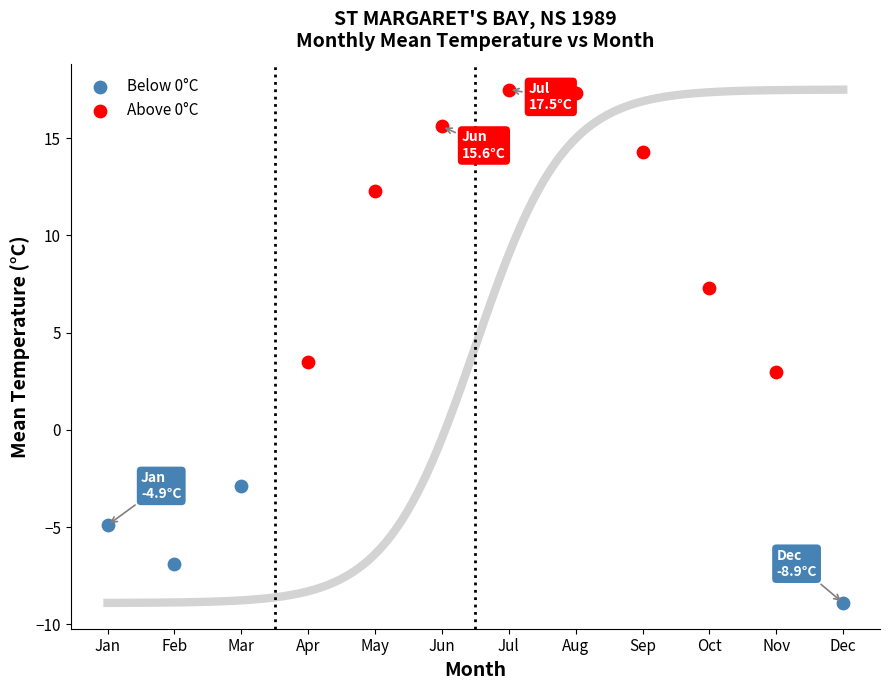

Which series reaches the minimum Y coordinate?

Below 0°C